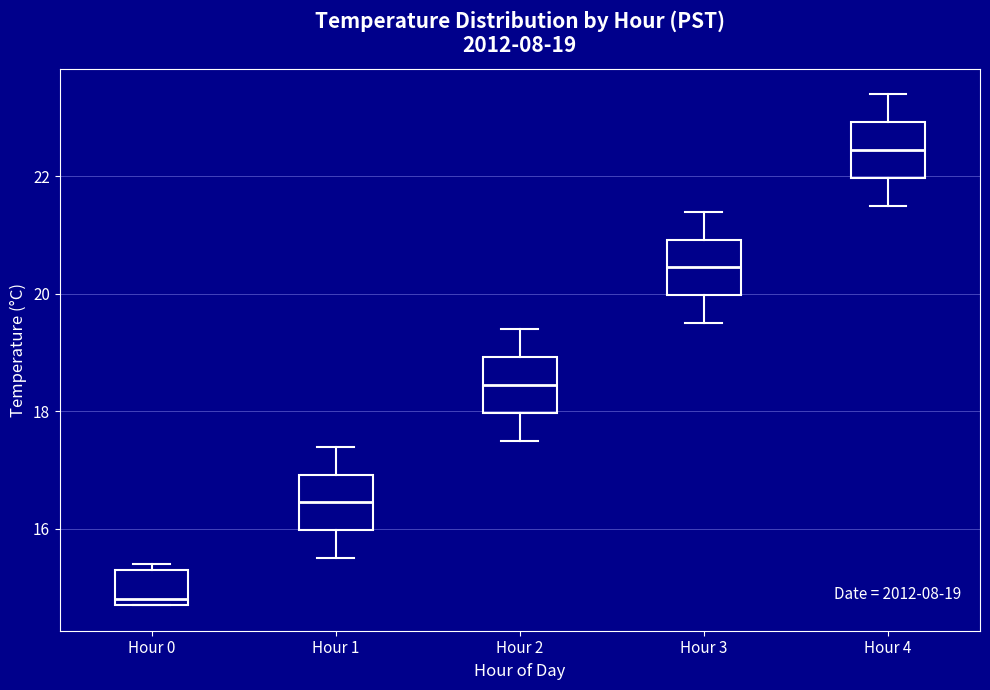

Which box's median line is the highest?

Hour 4